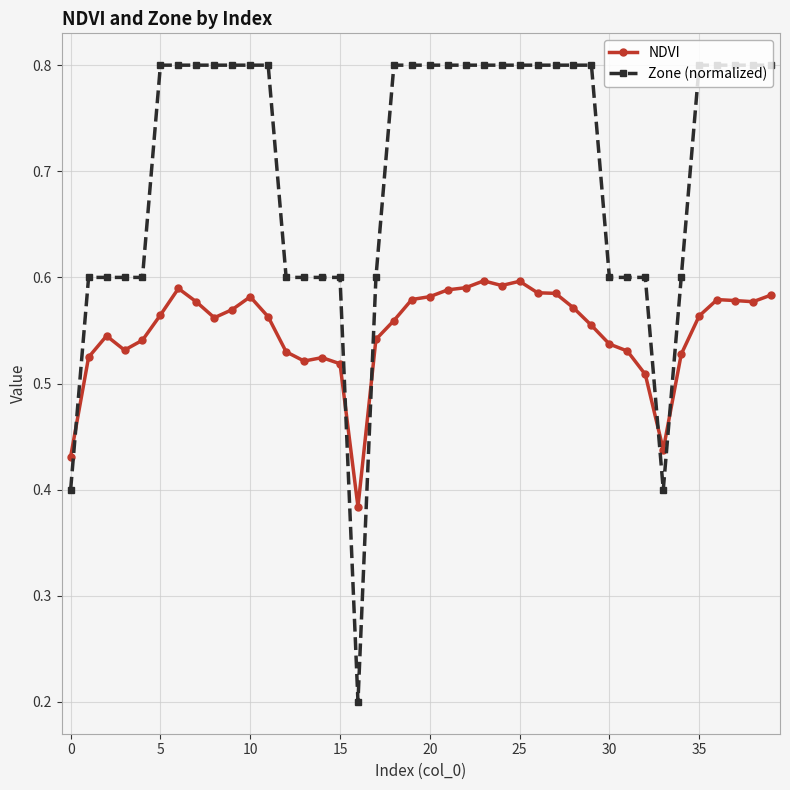

What is the value of the Zone (normalized) point at the 6th from the left?

0.8